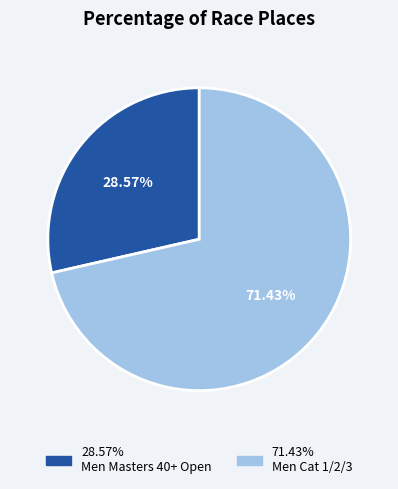

How many segments does this pie chart have?

2